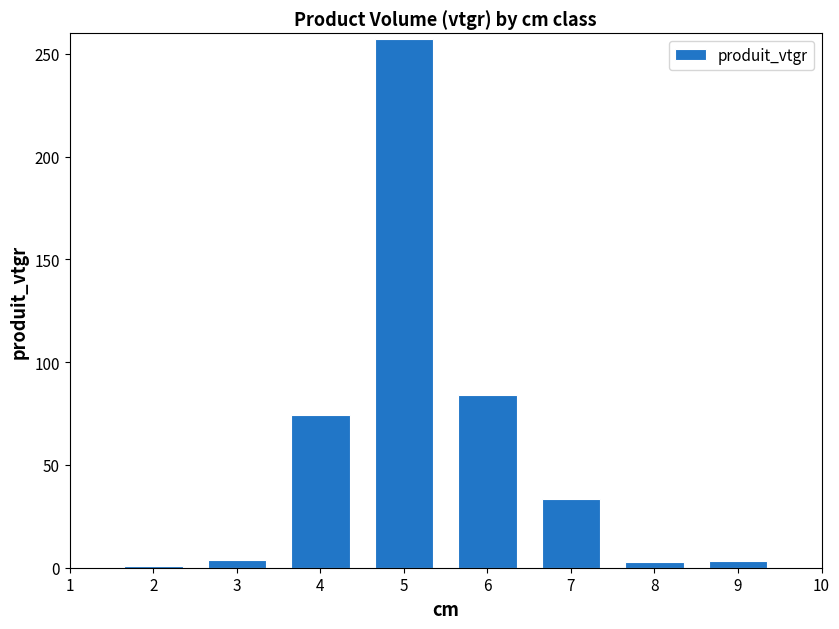

The value at 6 is 84.0. True or false?

True